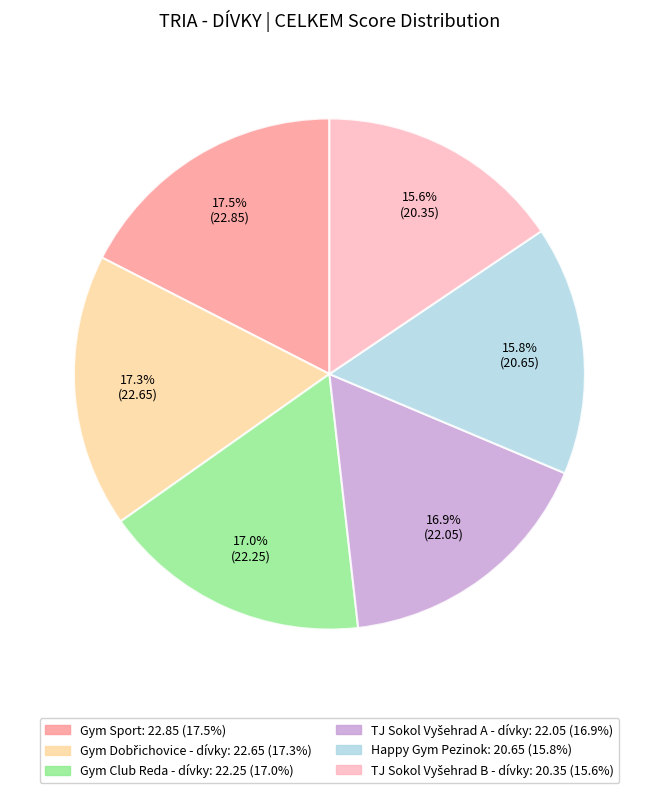

Is there a majority slice in this chart?

No